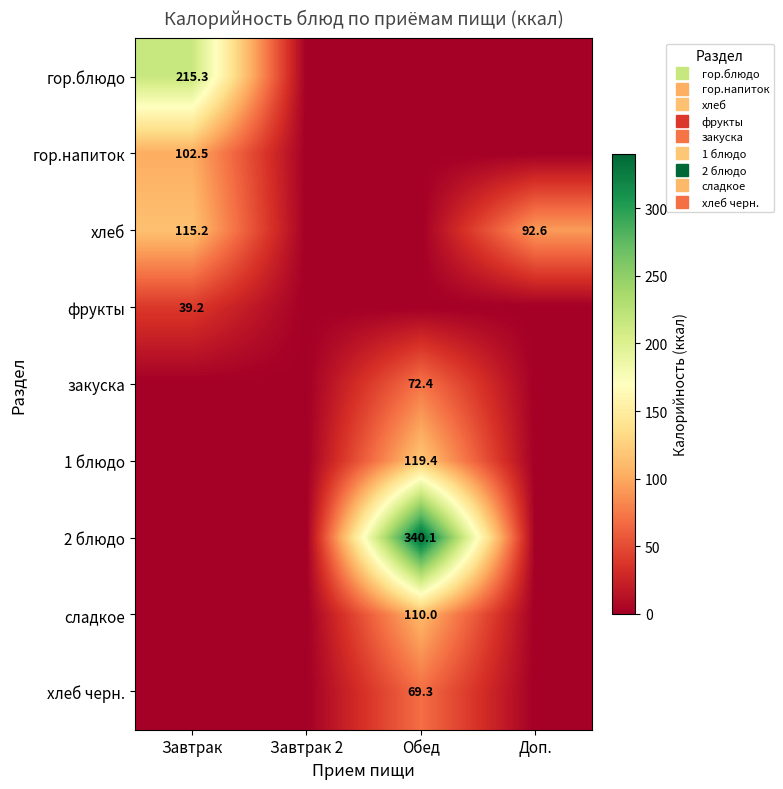

Rank the series at Завтрак from lowest to highest value.

закуска, 1 блюдо, 2 блюдо, сладкое, хлеб черн., фрукты, гор.напиток, хлеб, гор.блюдо